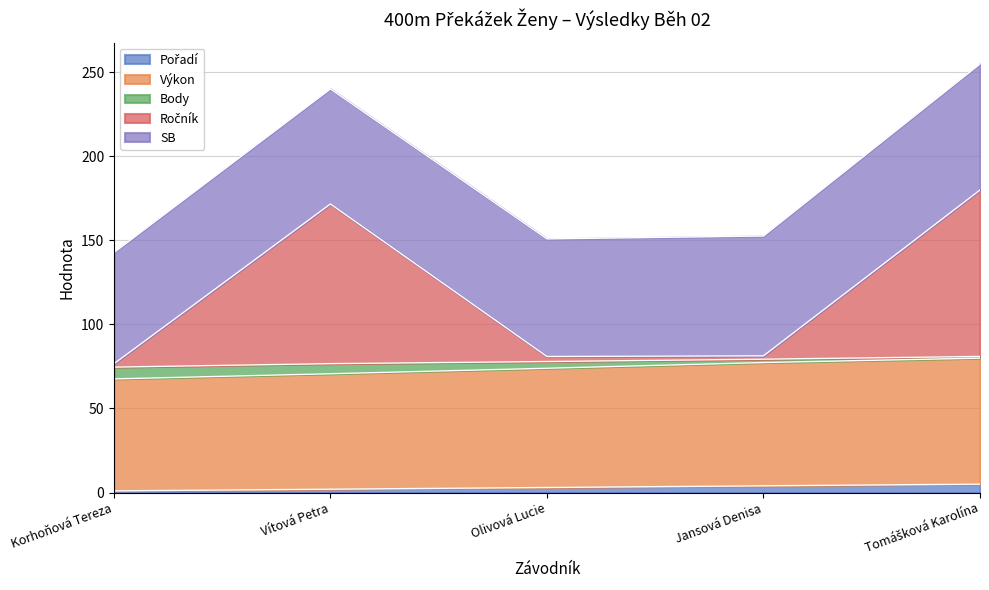

What is the maximum value for Pořadí?

5.0